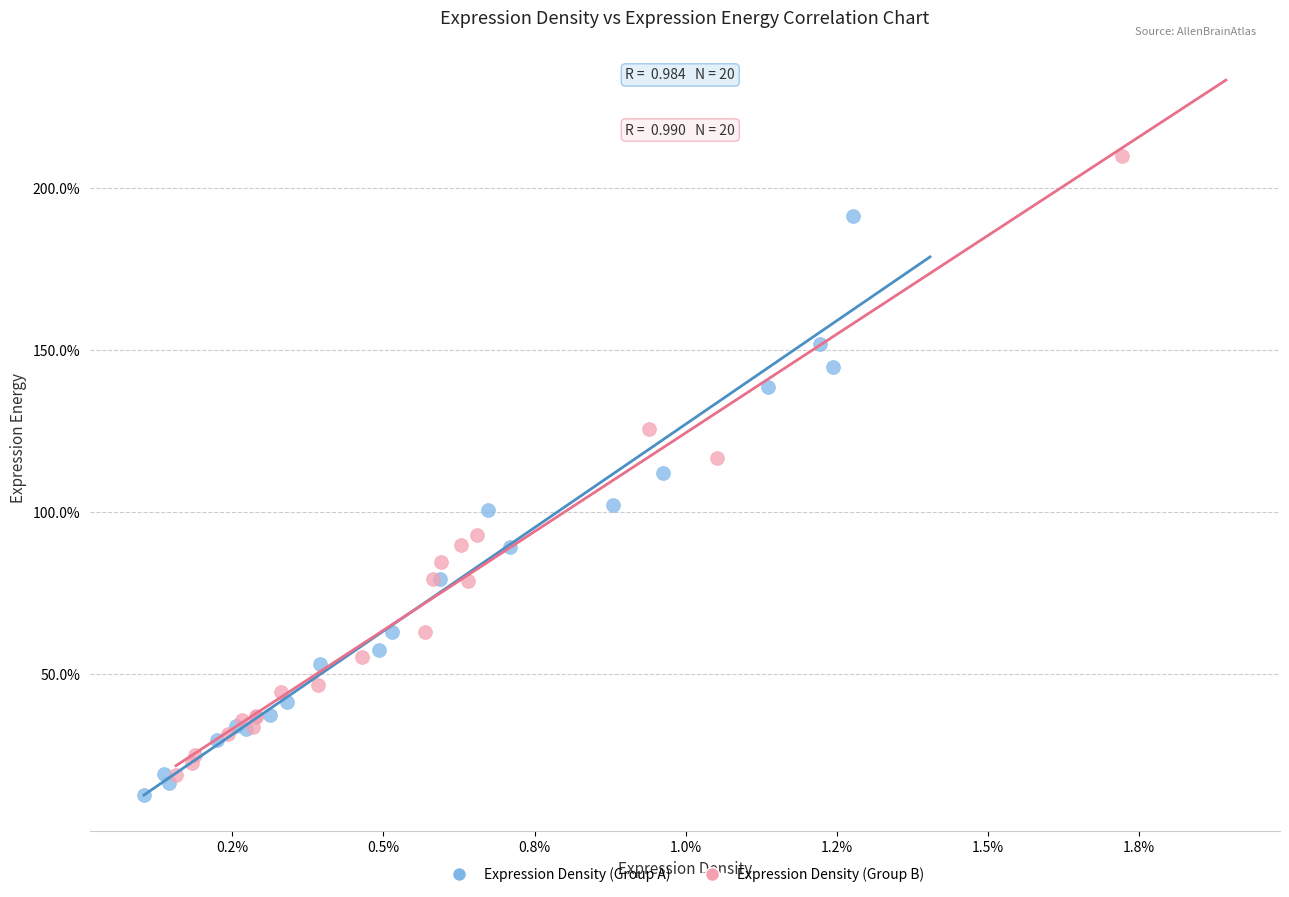

Which series has the largest Y range (max minus min)?

Expression Density (Group B)